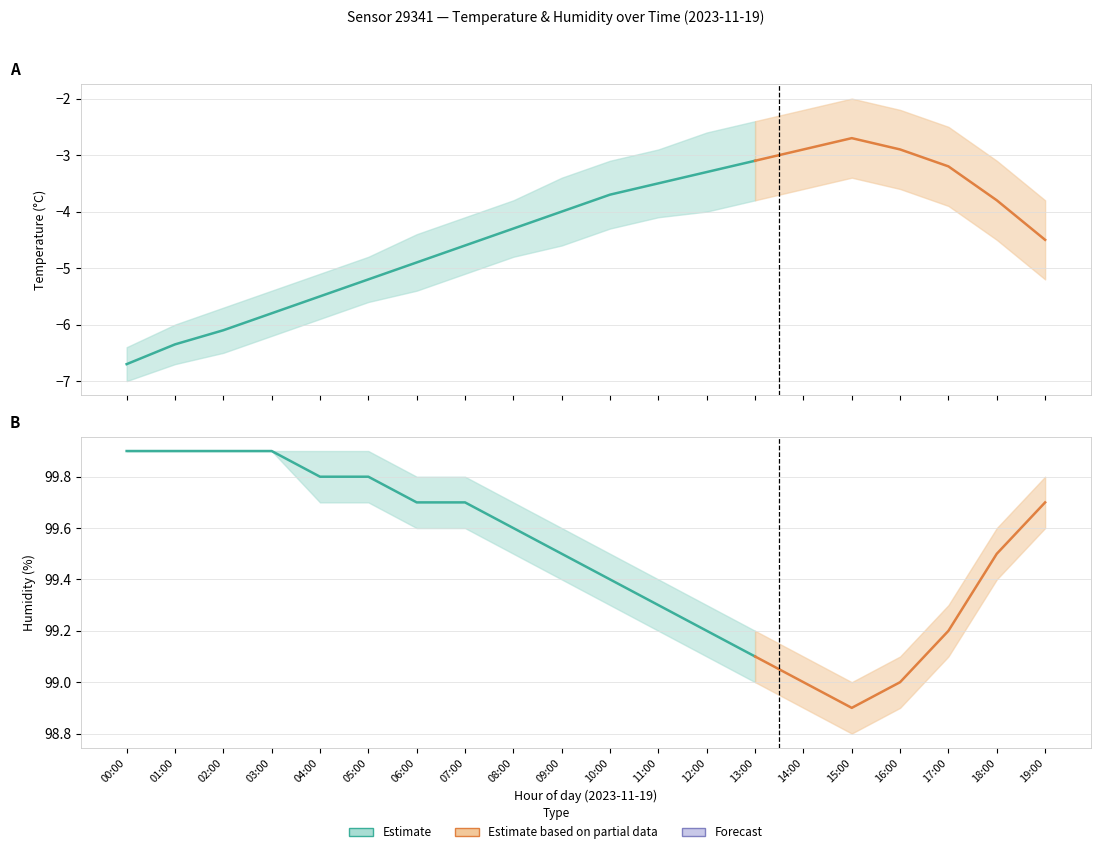

What is the label of the 6th point from the left?

05:00